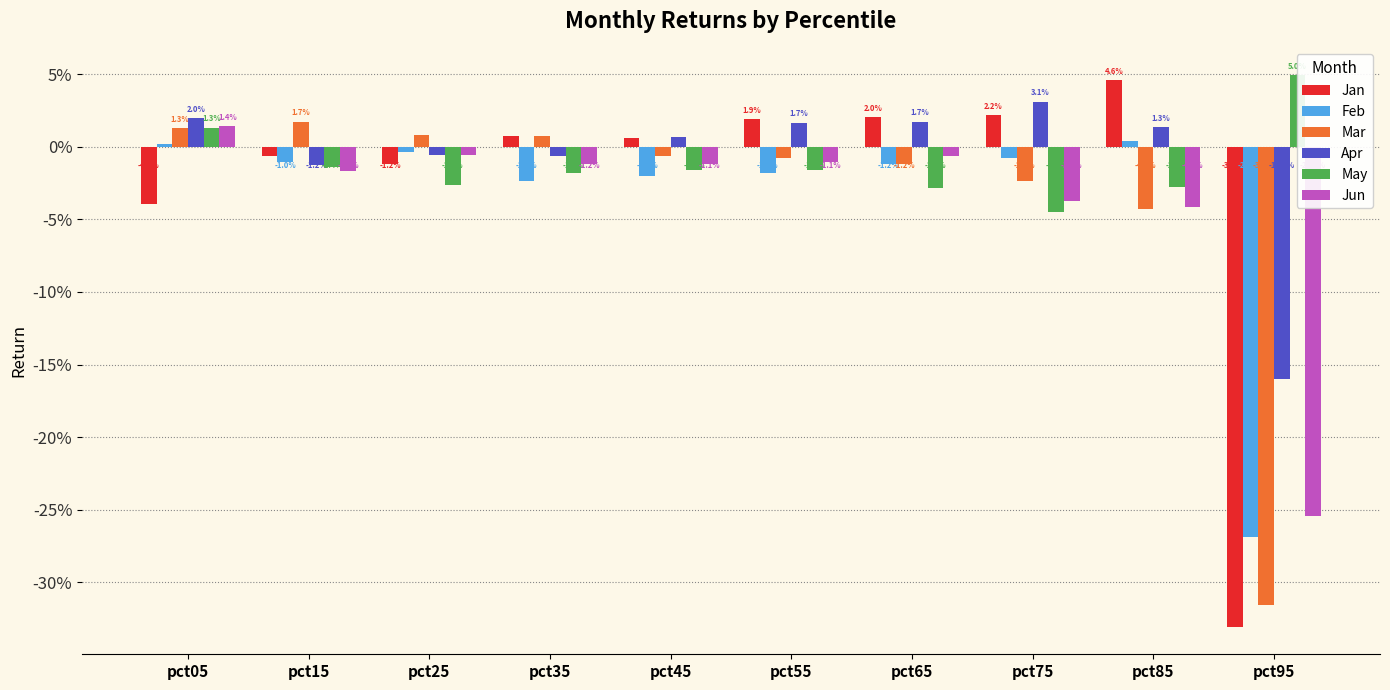

Between pct15 and pct95, which series saw the biggest shift?

Mar